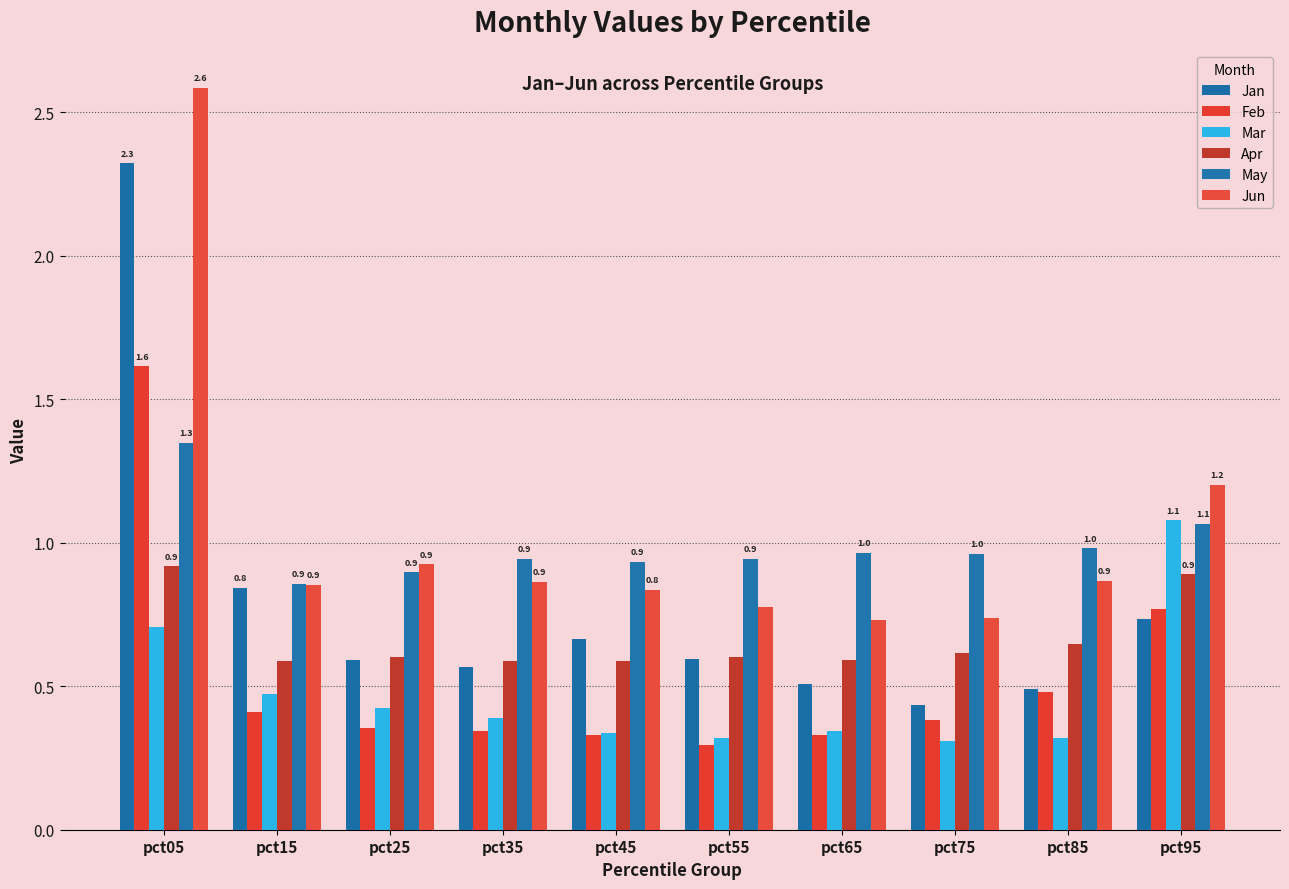

Is it true that May equals 0.9 at pct45?

True